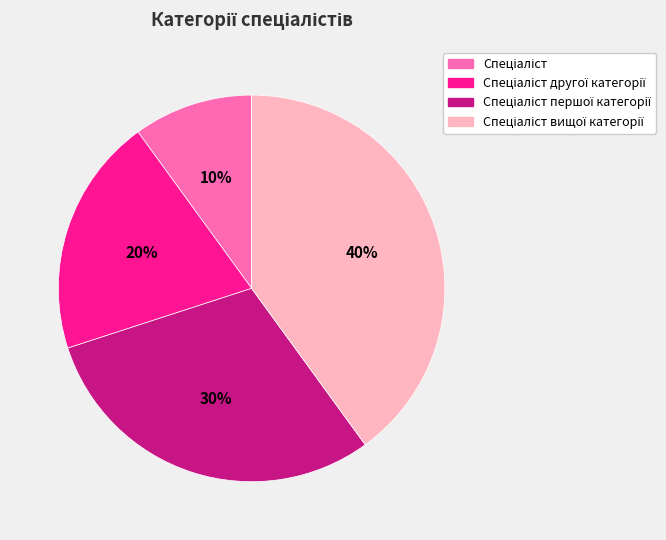

To the nearest percent, what is the difference between the largest and smallest slice percentages?

30%